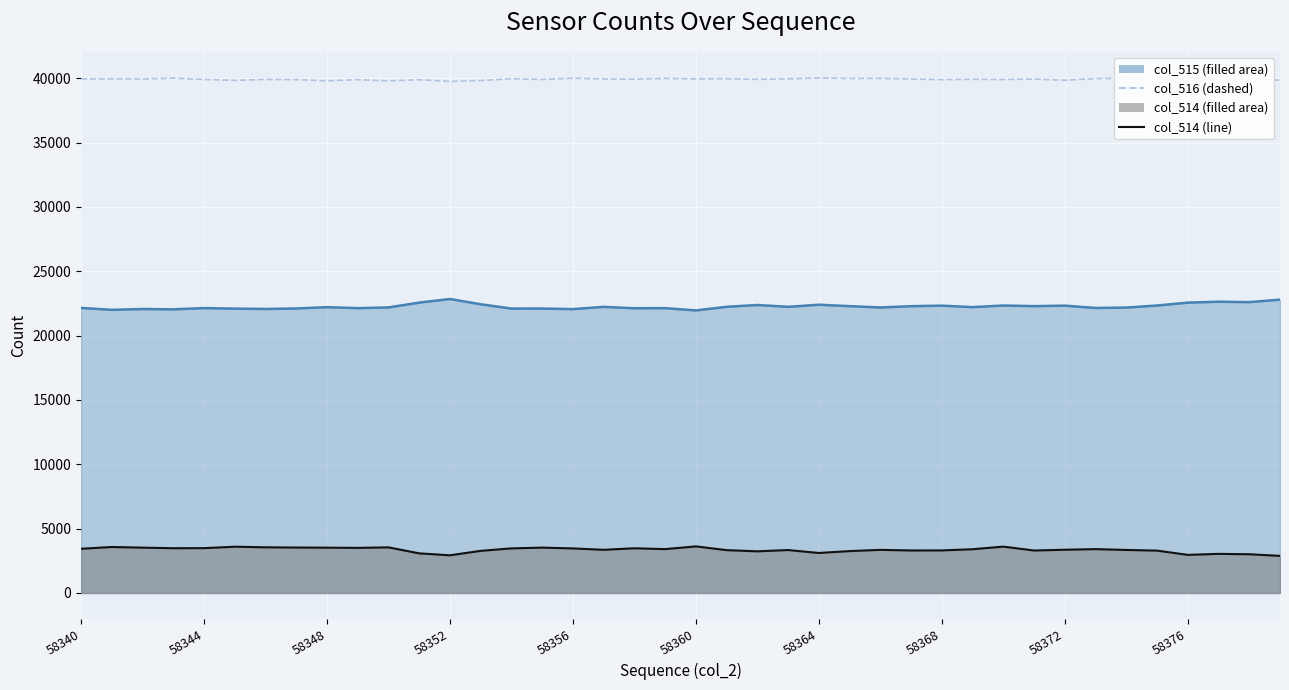

True or false: col_516 (dashed) and col_515 intersect in this chart.

False